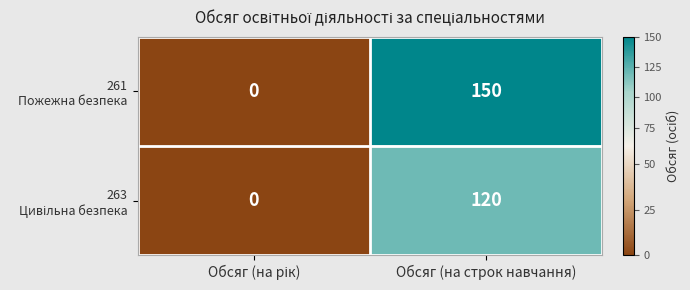

What is the maximum value shown in the chart?

150